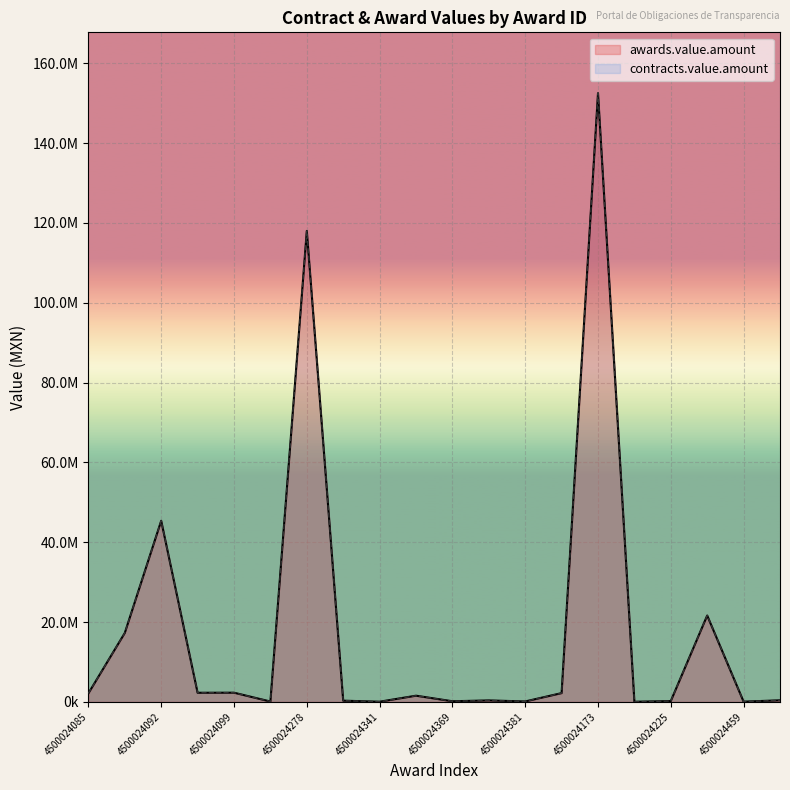

Rank the categories by awards.value.amount value from highest to lowest.

4500024173, 4500024278, 4500024092, 4500024446_008Golfo, 450002408_4500024081, 4500024099, 4500024093, 4500024383, 4500024085, 4500024343, 4500024475, 4500024370, 4500024298_4500024380, 4500024225, 4500024369, 4500024381, 4500024274, 4500024459, 4500024341, 4500024174